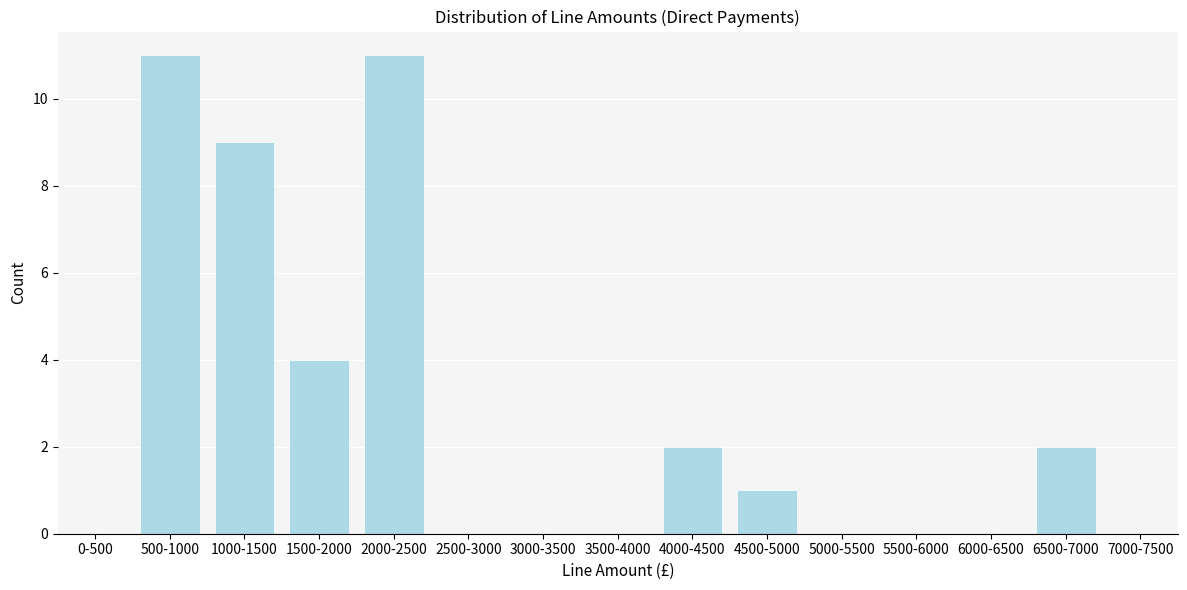

Reading right to left, transcribe all the data shown in this chart.

7000-7500=0	6500-7000=2	6000-6500=0	5500-6000=0	5000-5500=0	4500-5000=1	4000-4500=2	3500-4000=0	3000-3500=0	2500-3000=0	2000-2500=11	1500-2000=4	1000-1500=9	500-1000=11	0-500=0